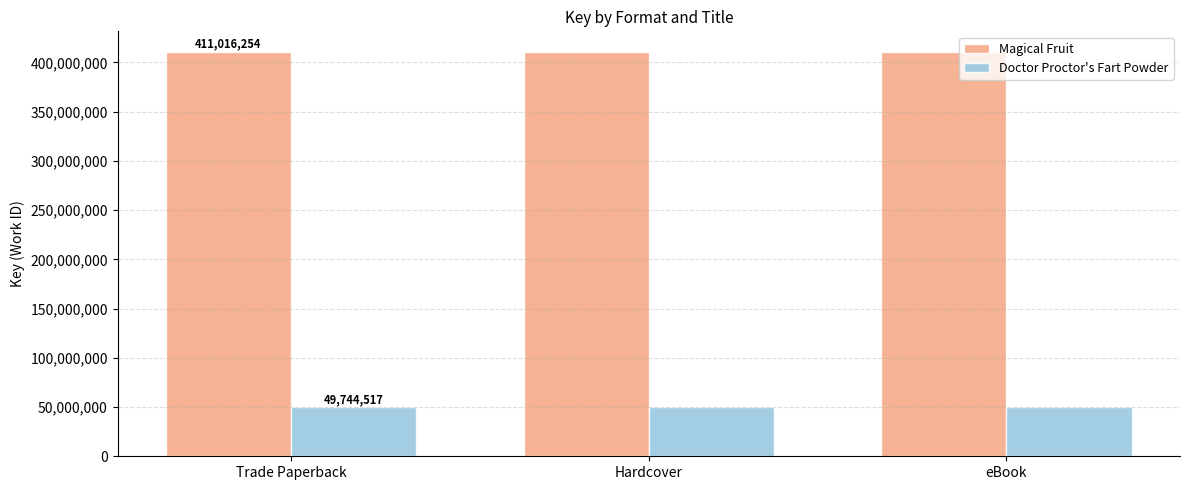

What is the average value of the Magical Fruit series?

411016254